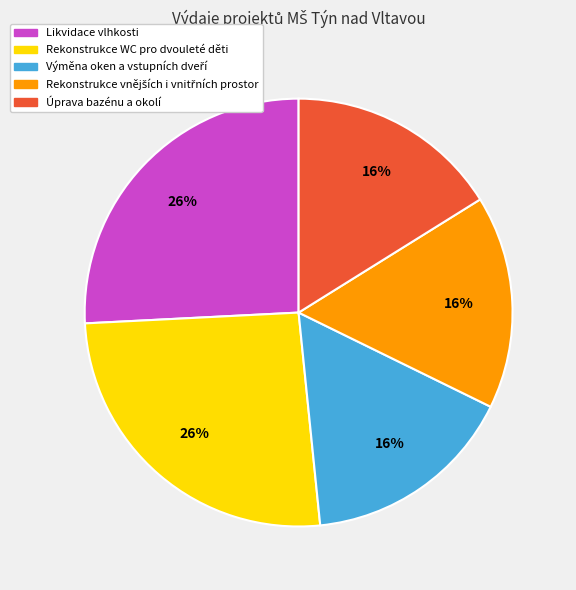

To the nearest percent, what is the difference between the largest and smallest slice percentages?

10%